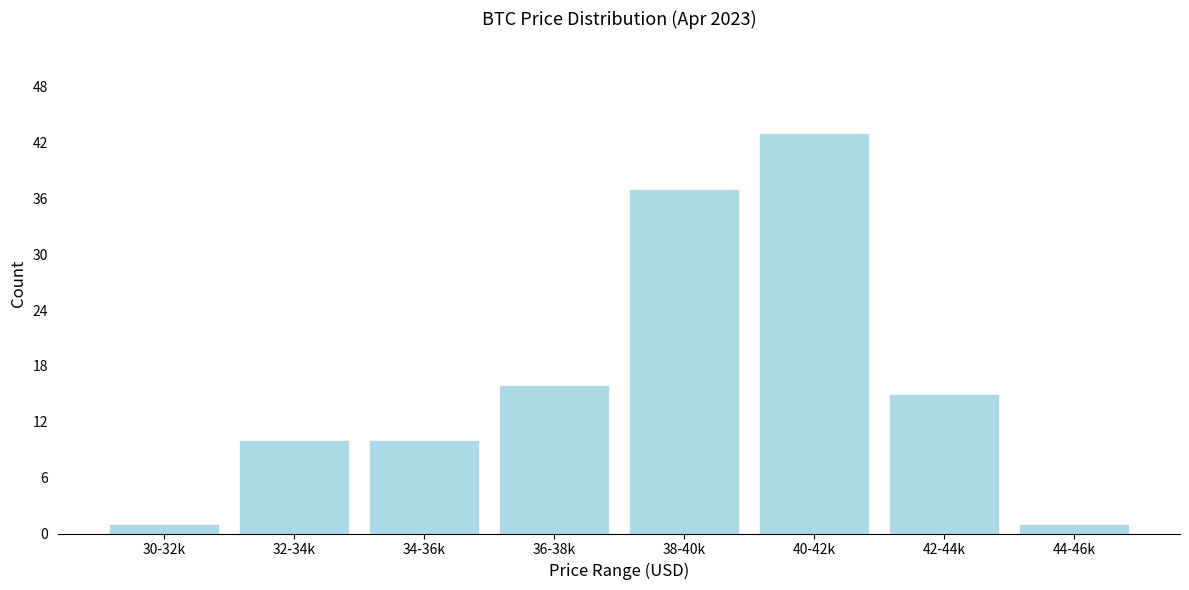

Reading right to left, transcribe all the data shown in this chart.

1	15	43	37	16	10	10	1